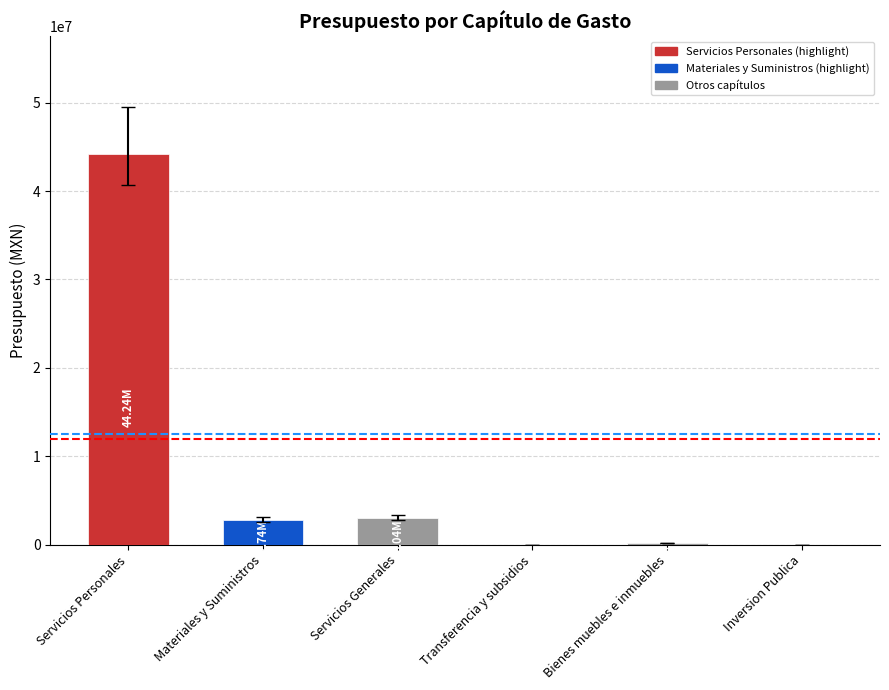

What is the change in value from Servicios Personales to Materiales y Suministros?

-41493750.6